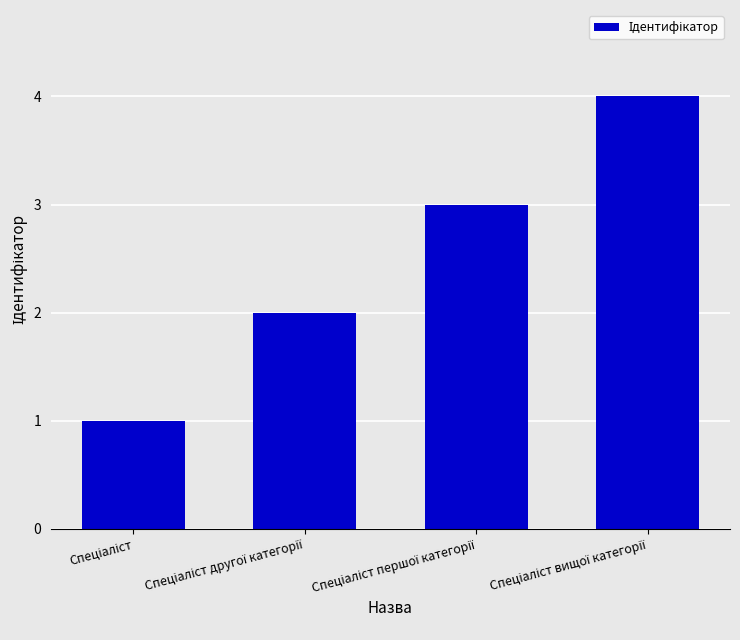

What is the sum of all values?

10